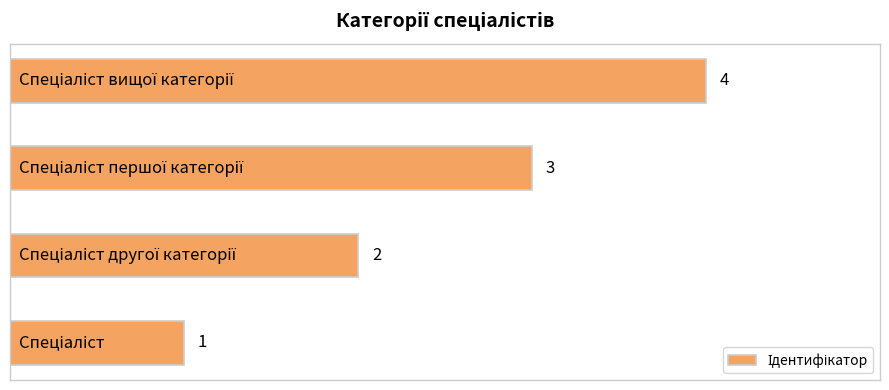

How many values are between 2 and 4?

3